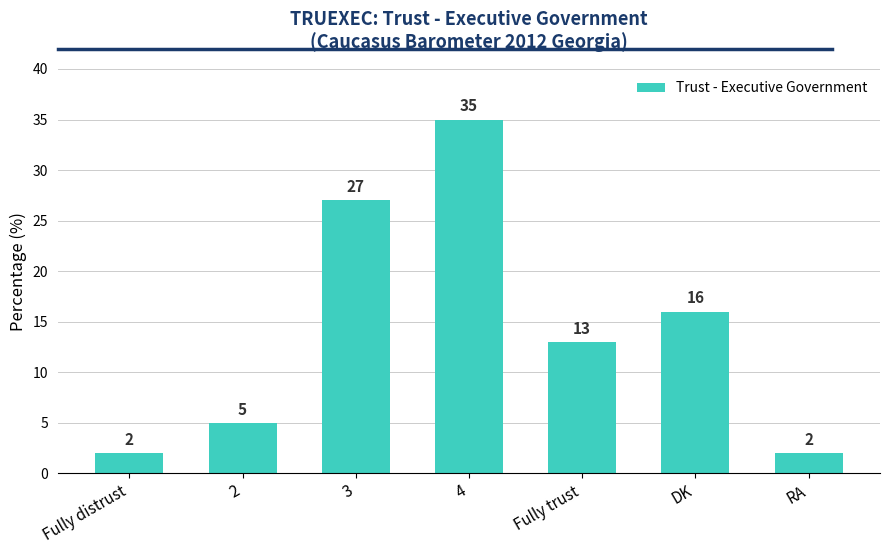

Does the chart contain any negative values?

No